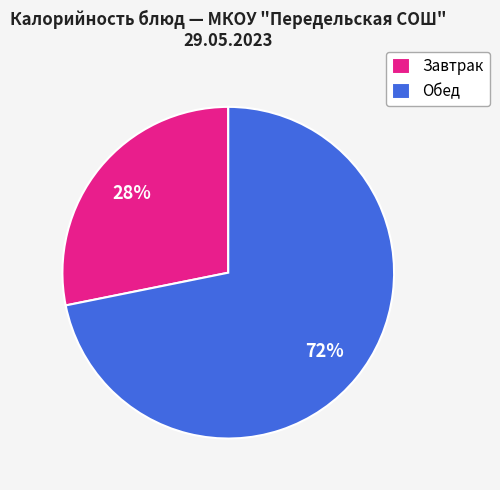

Which category has the biggest portion of the pie?

Обед